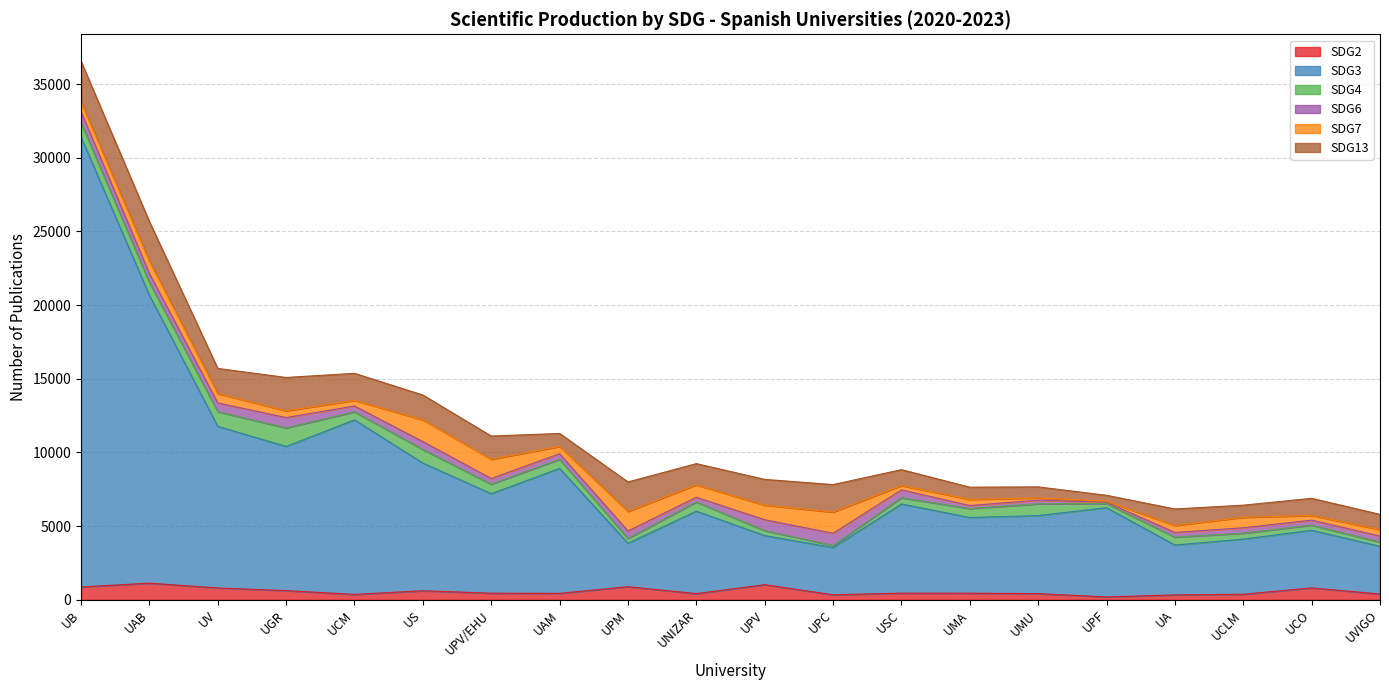

Where does the SDG7 series first go above 633?

UB